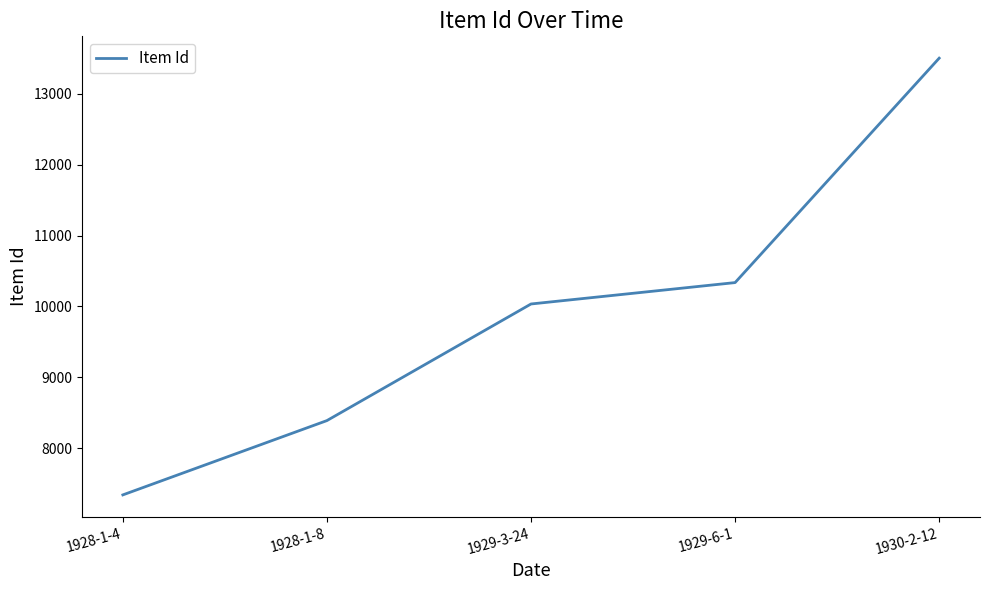

Which label corresponds to the largest value in the chart?

1930-2-12